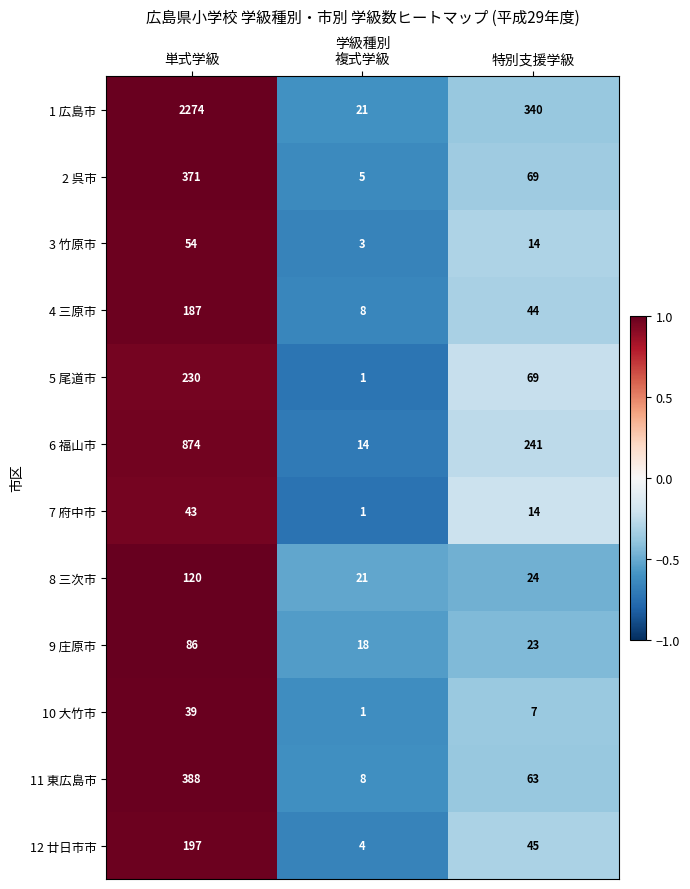

At which label does 12 廿日市市 first exceed 45?

単式学級